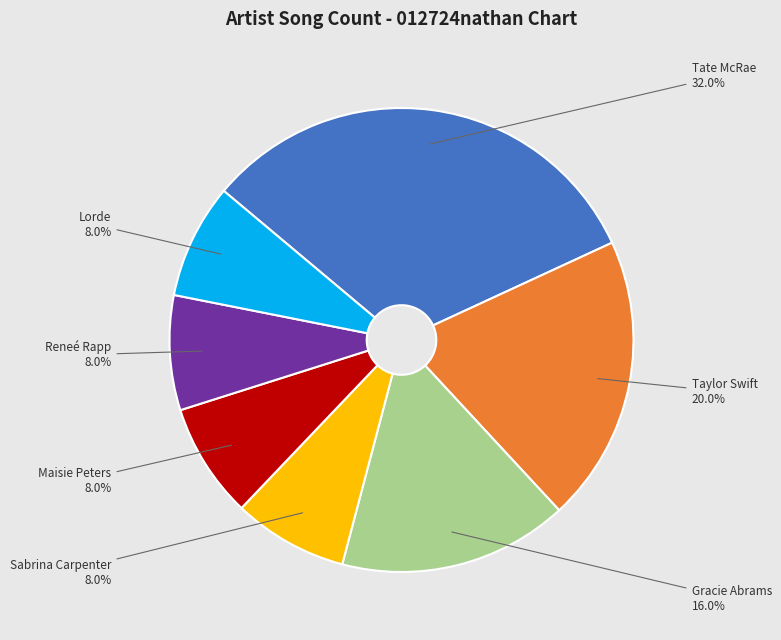

Which category has the biggest portion of the pie?

Tate McRae